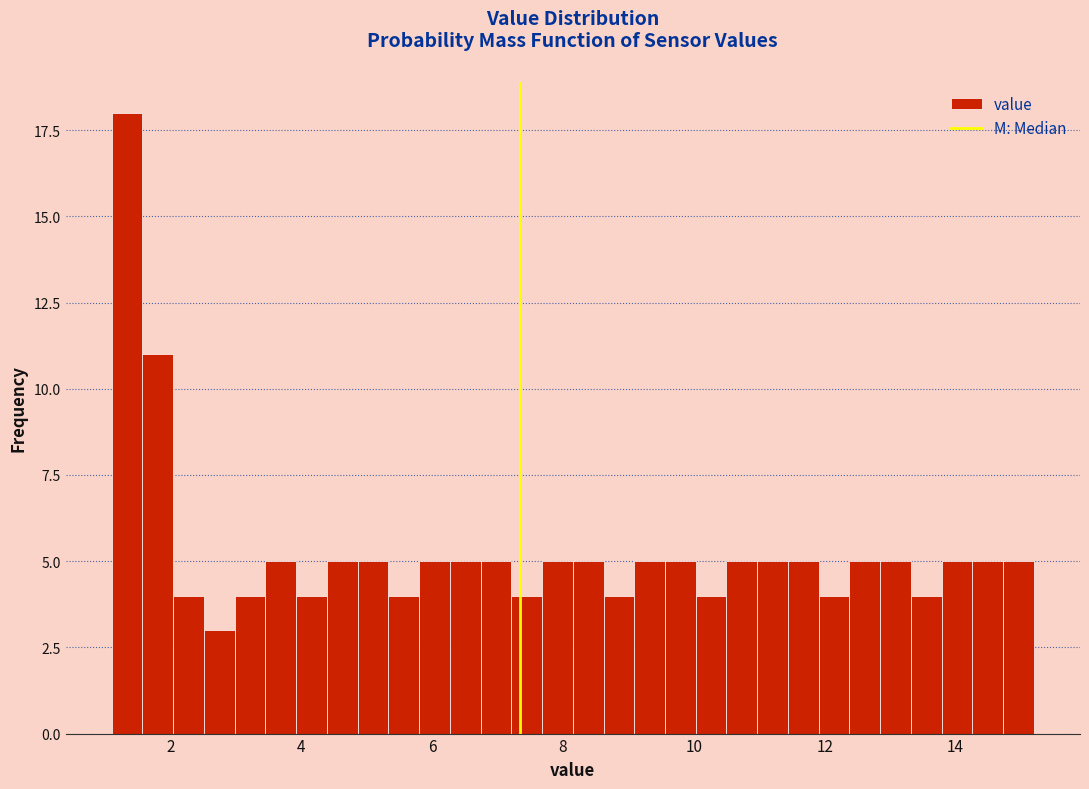

Around what value on the x-axis is the tallest bar? Give the approximate position of its centre, as read against the axis.

1.4